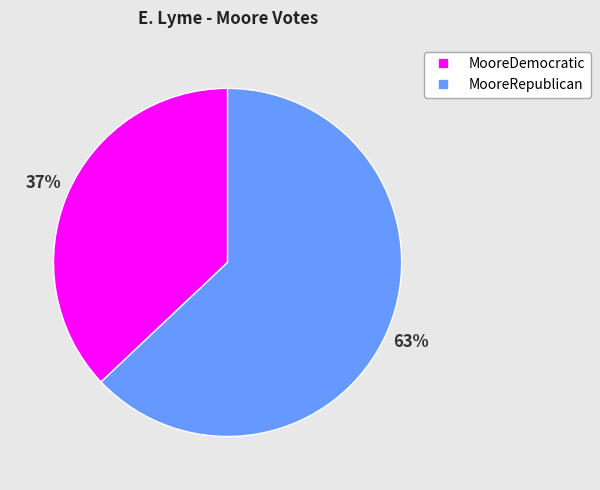

Between MooreDemocratic and MooreRepublican, which is larger?

MooreRepublican